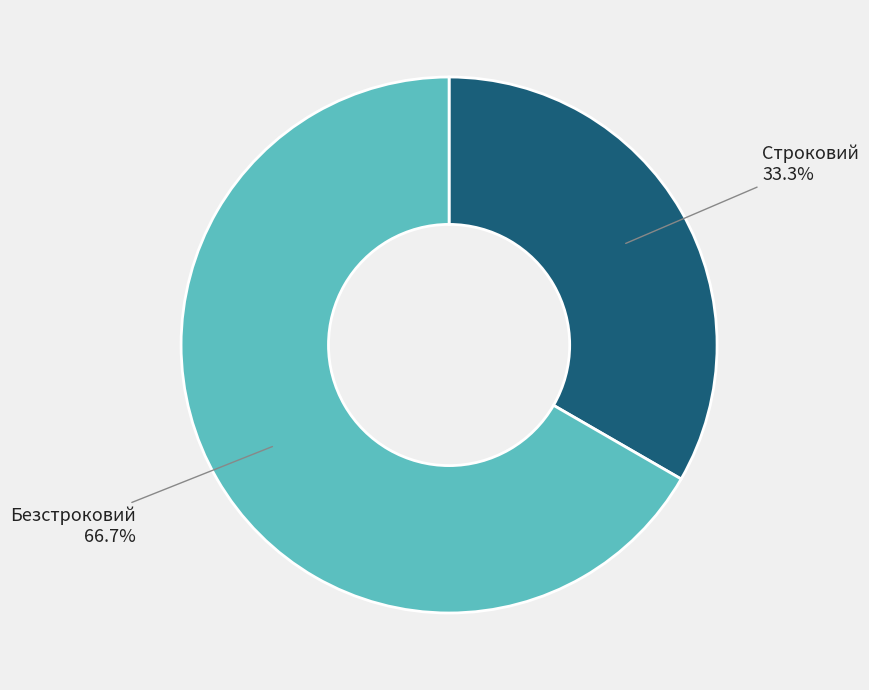

What is the smallest slice in the pie chart?

Строковий